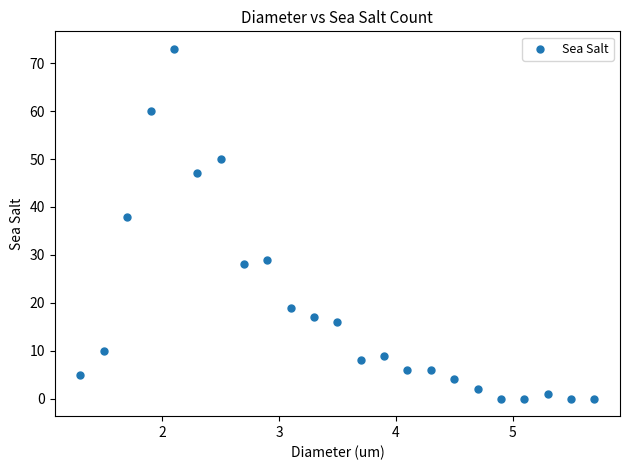

What Y value in the scatter plot is closest to 36?

38